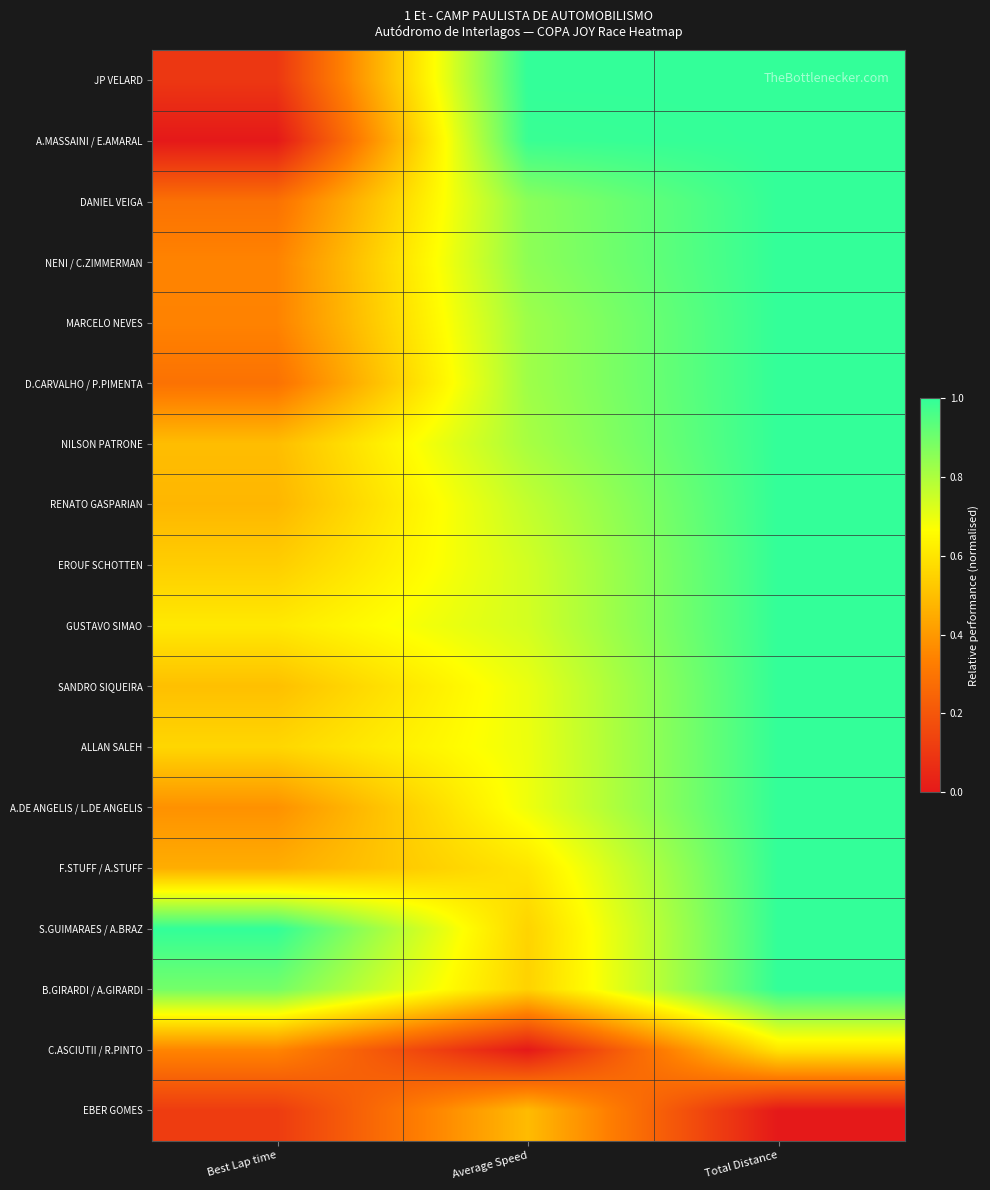

Count the number of categories in the chart.

3